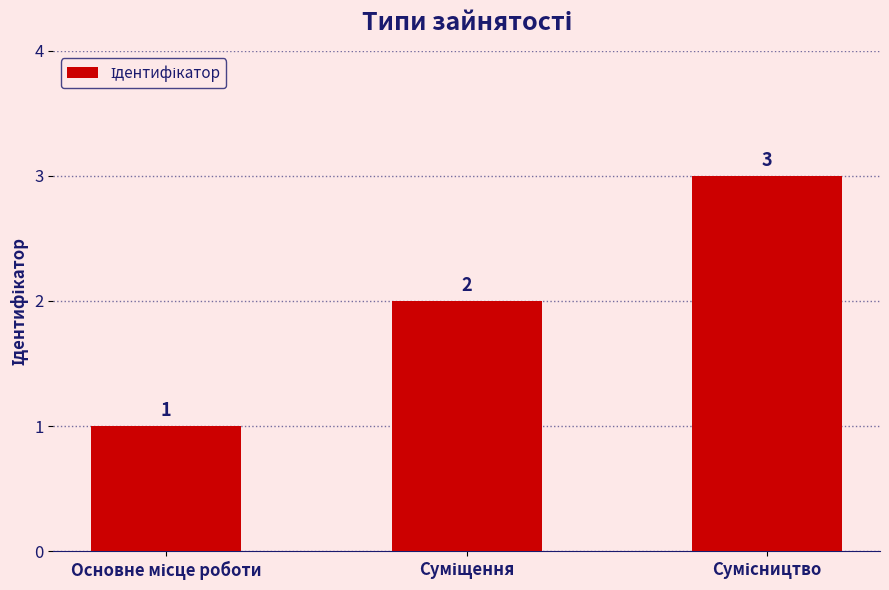

Count the values in the range 1 to 3.

3